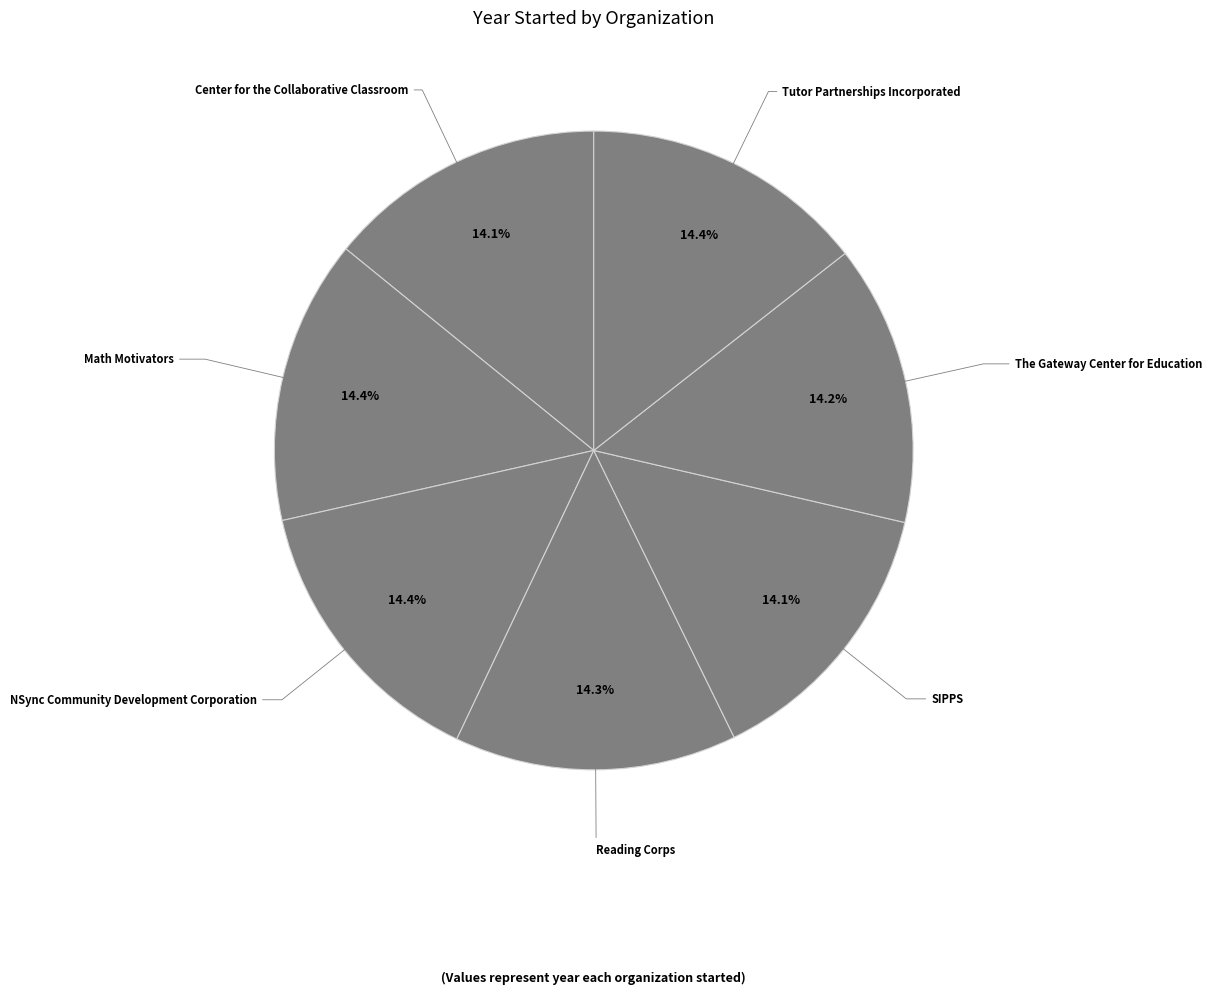

Approximately how many times larger is the value at Center for the Collaborative Classroom compared to Reading Corps?

1.0